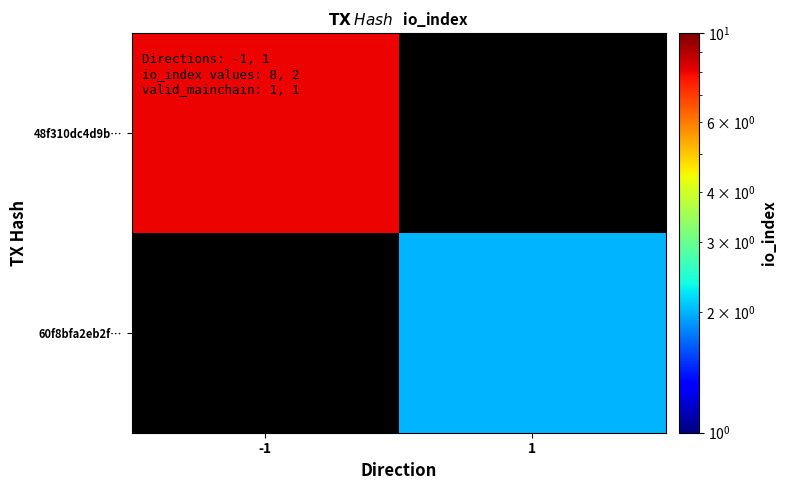

List the labels in order of 48f310dc4d9b… value, largest first.

-1, 1